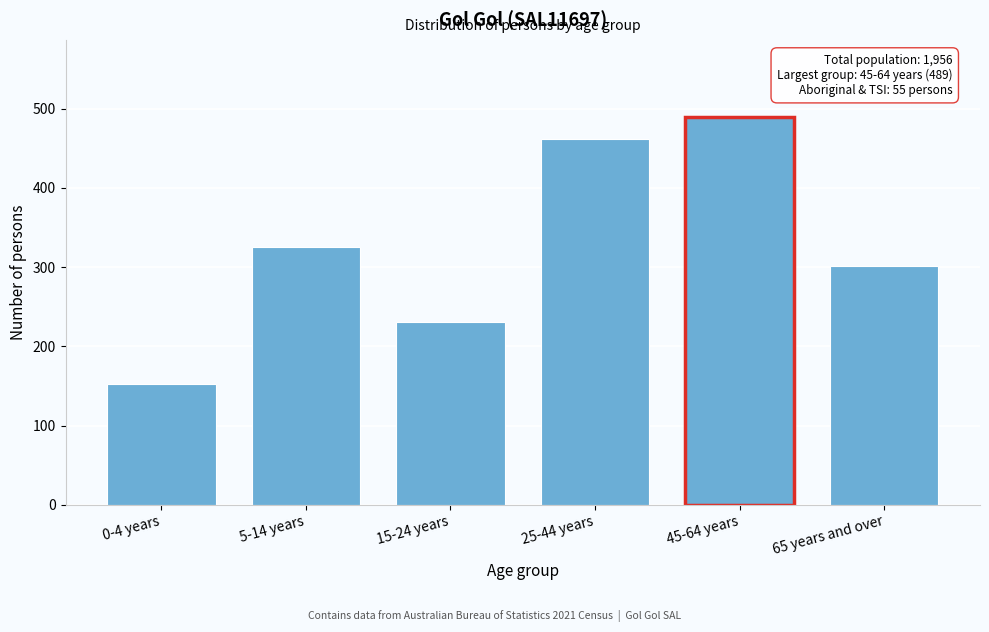

Reading left to right, transcribe all the data shown in this chart.

0-4 years=152	5-14 years=325	15-24 years=231	25-44 years=462	45-64 years=489	65 years and over=301